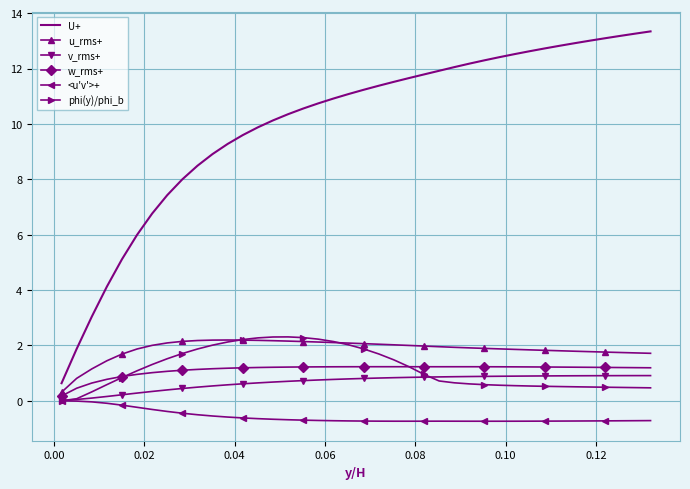

Which series has the largest total across all categories?

U+